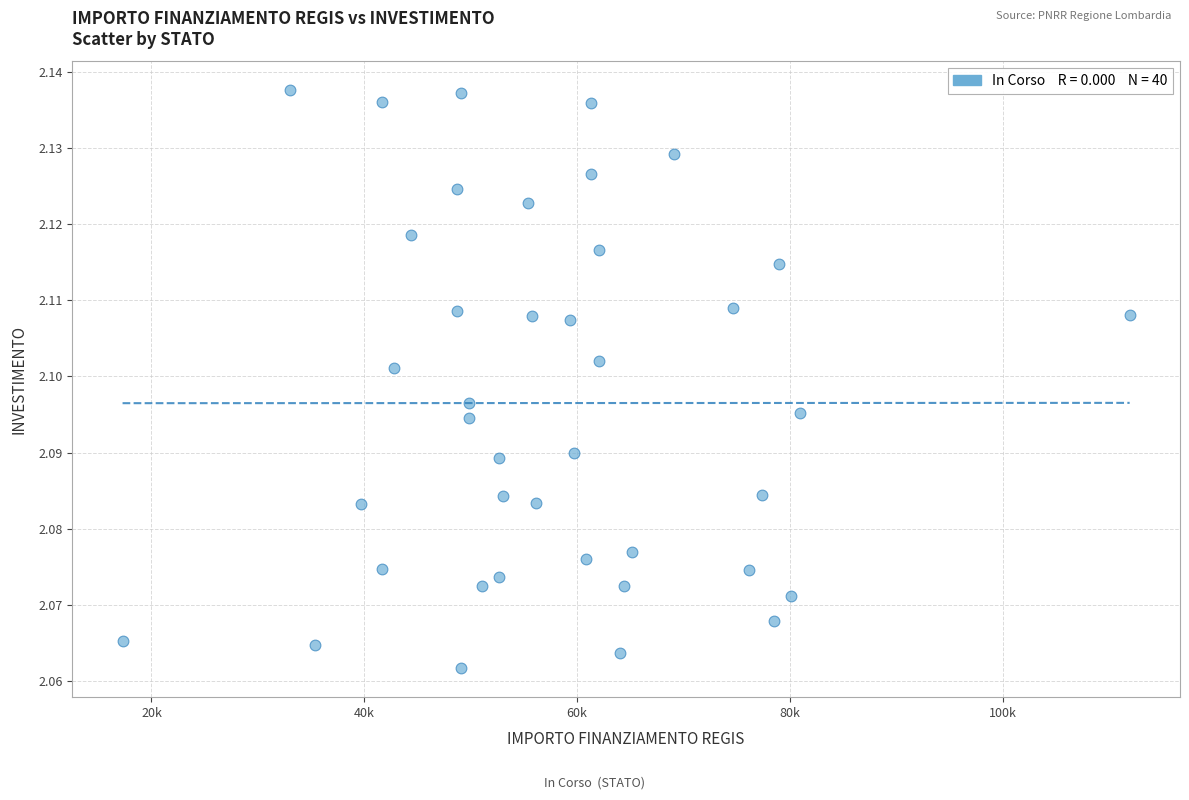

What is the range of X values (max minus min)?

94665.7